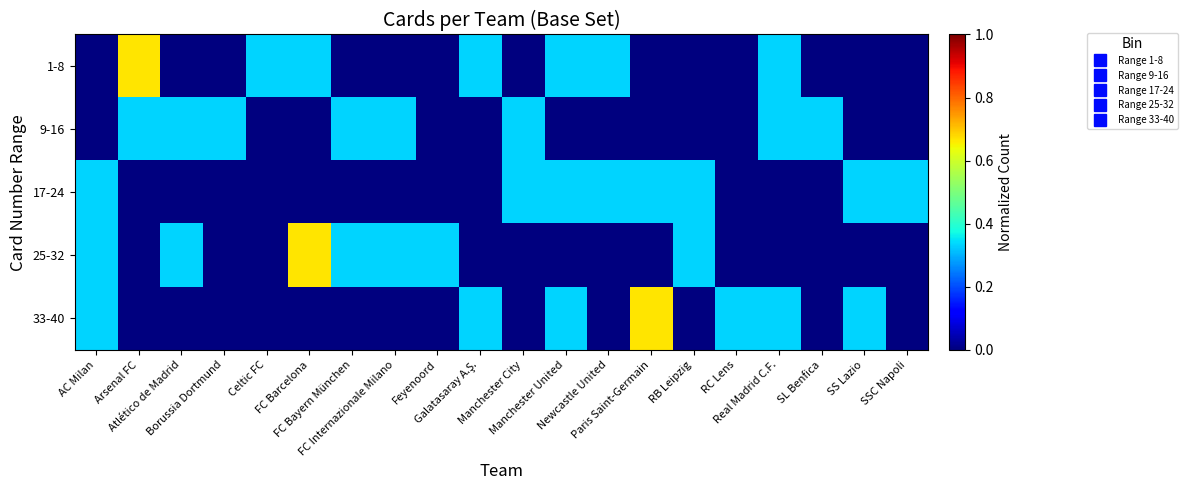

Between Celtic FC and SSC Napoli, which series saw the biggest shift?

1-8